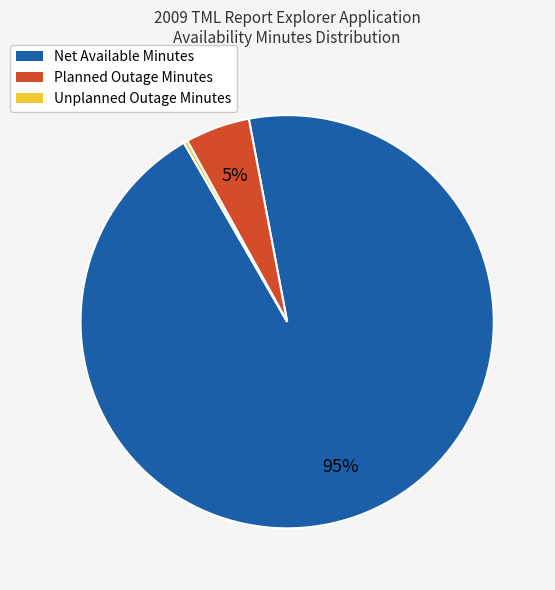

Does any single category account for the majority?

Yes